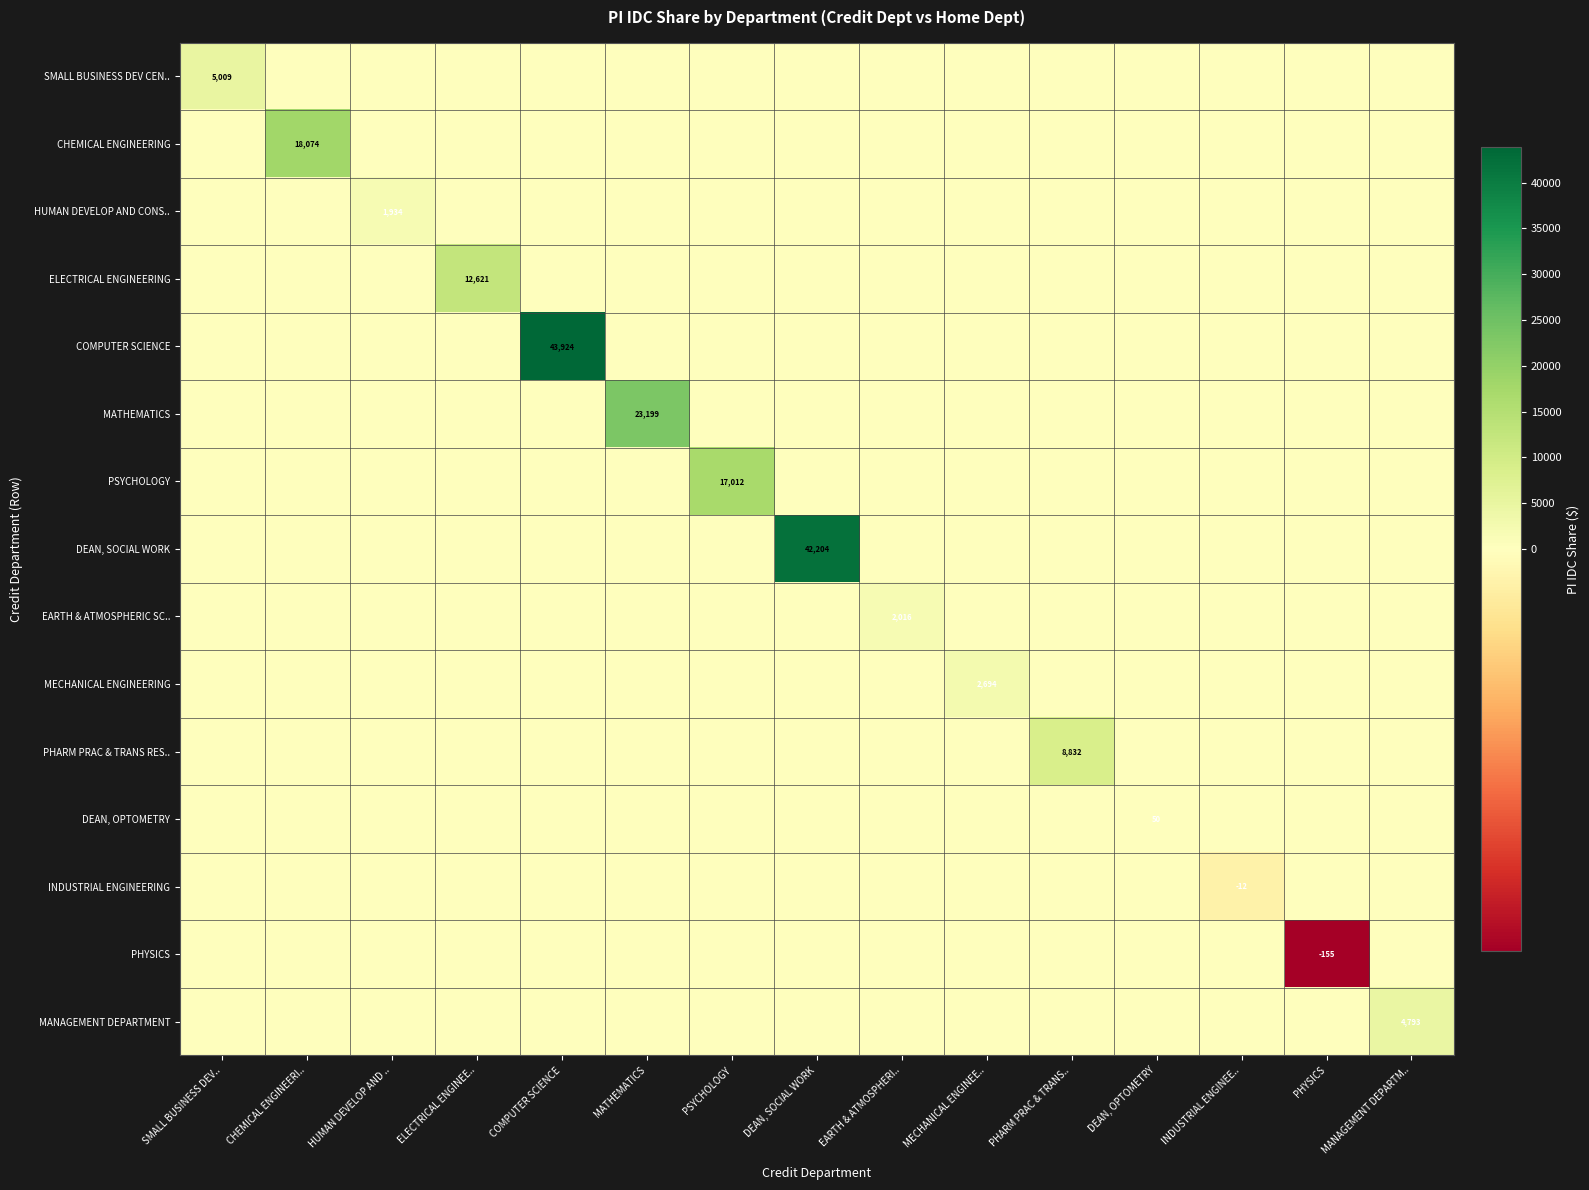

Is it true that MECHANICAL ENGINEERING equals 1767 at MECHANICAL ENGINEE..?

False